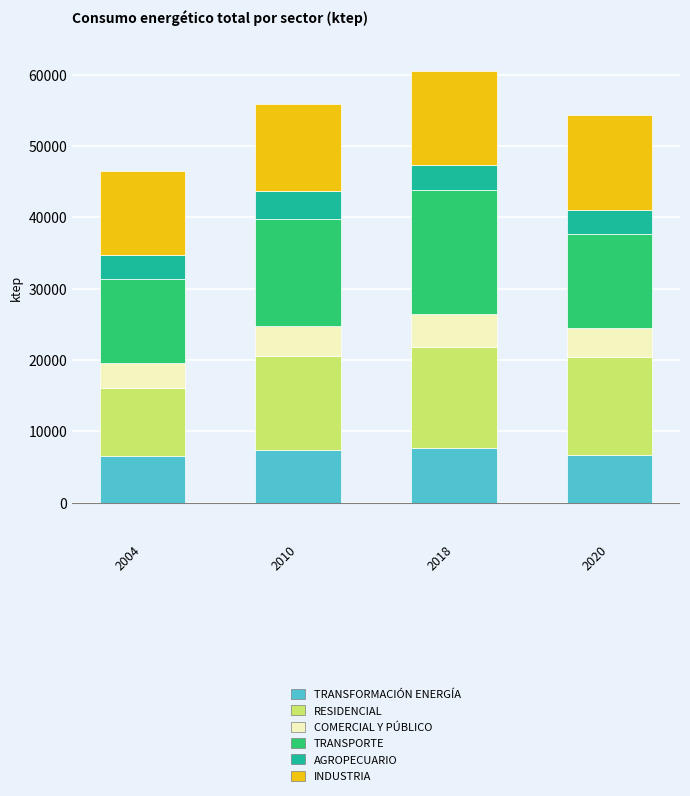

What is the total value across all series at 2018?

60530.6